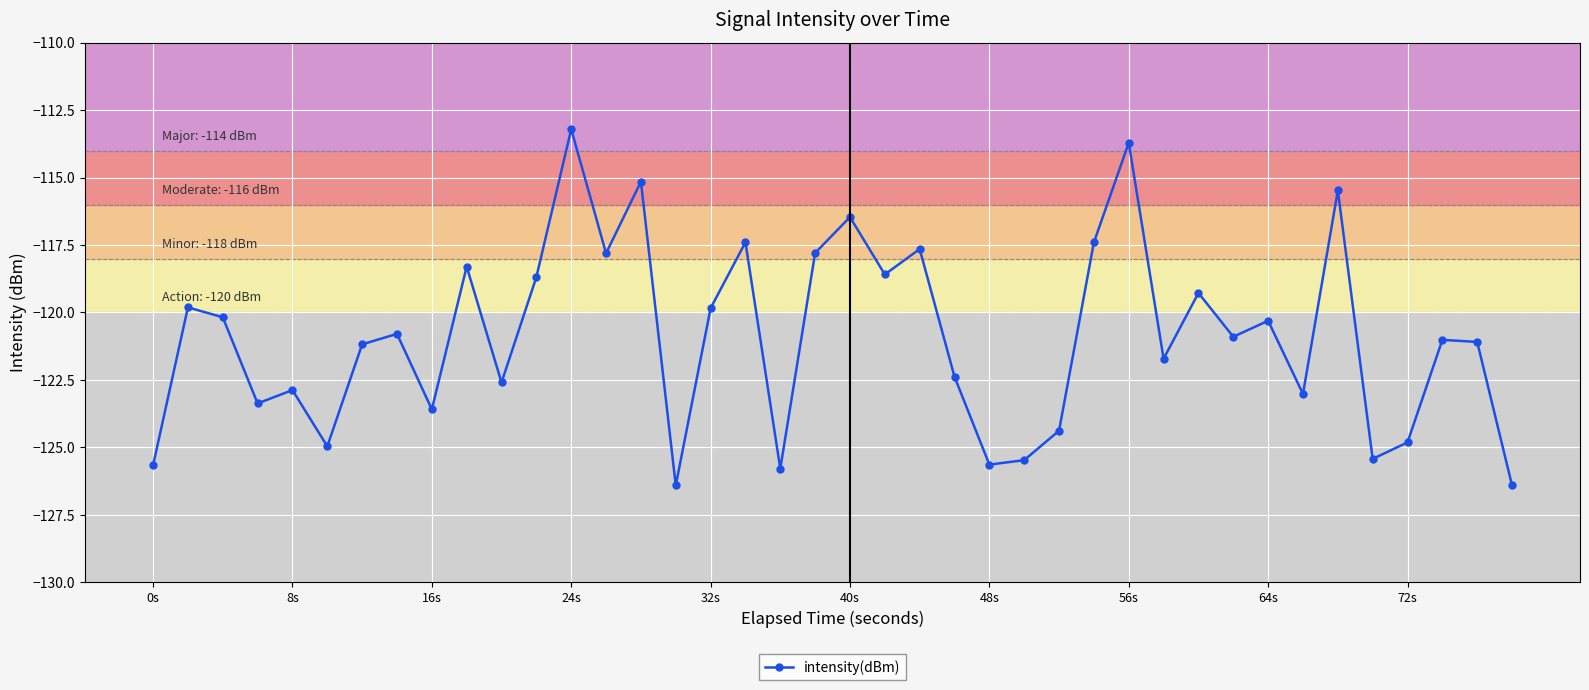

True or false: the data has more than 2 interior local peaks.

True